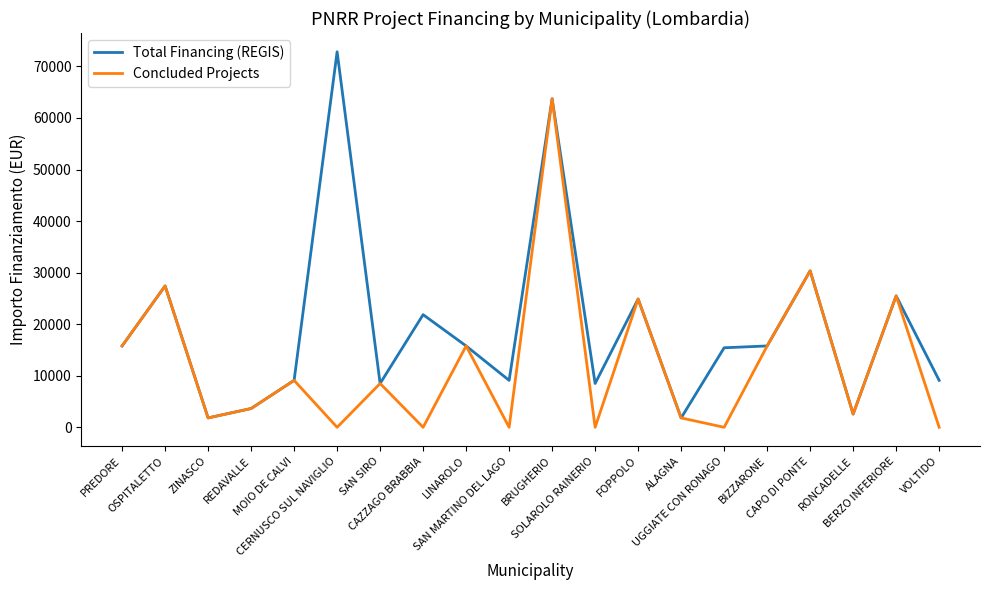

At how many categories does at least one series exceed 4340?

16